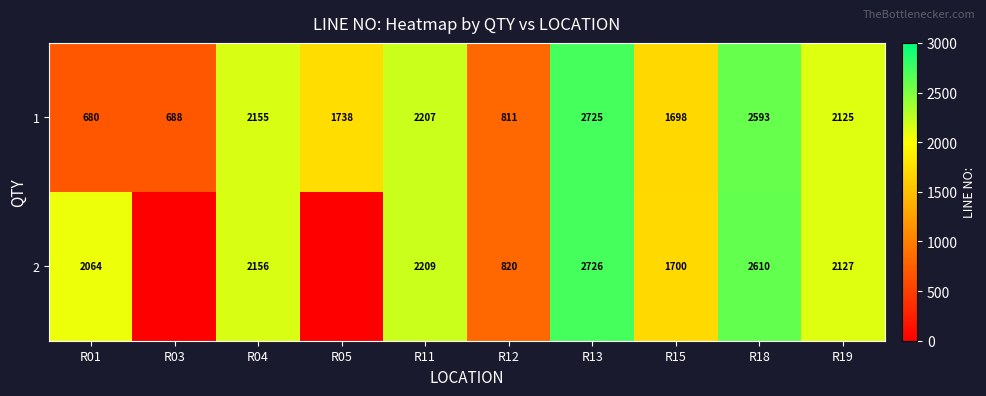

What is the maximum value for 1?

2725